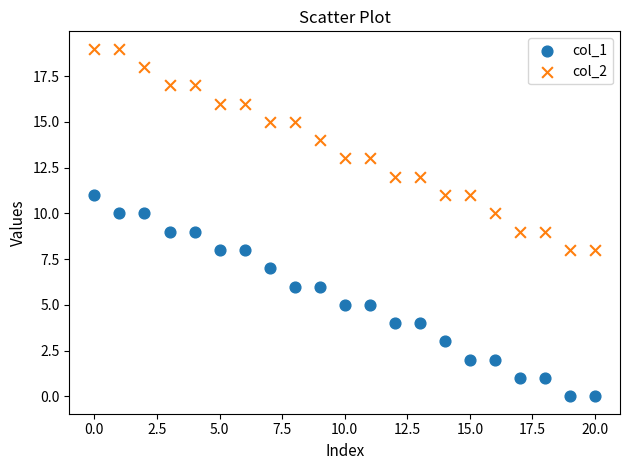

Which series contains the lowest Y value?

col_1